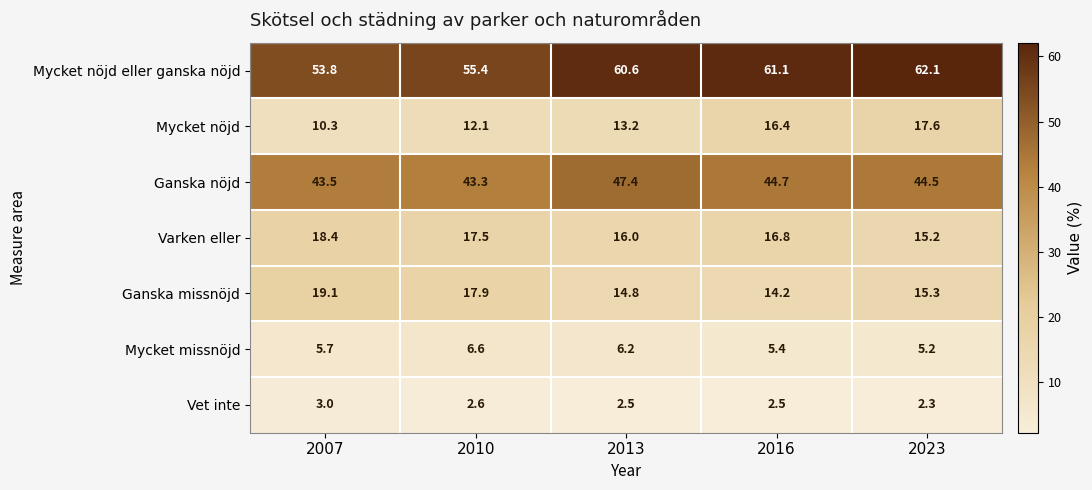

The Ganska nöjd series shows 75.0 at 2007. True or false?

False